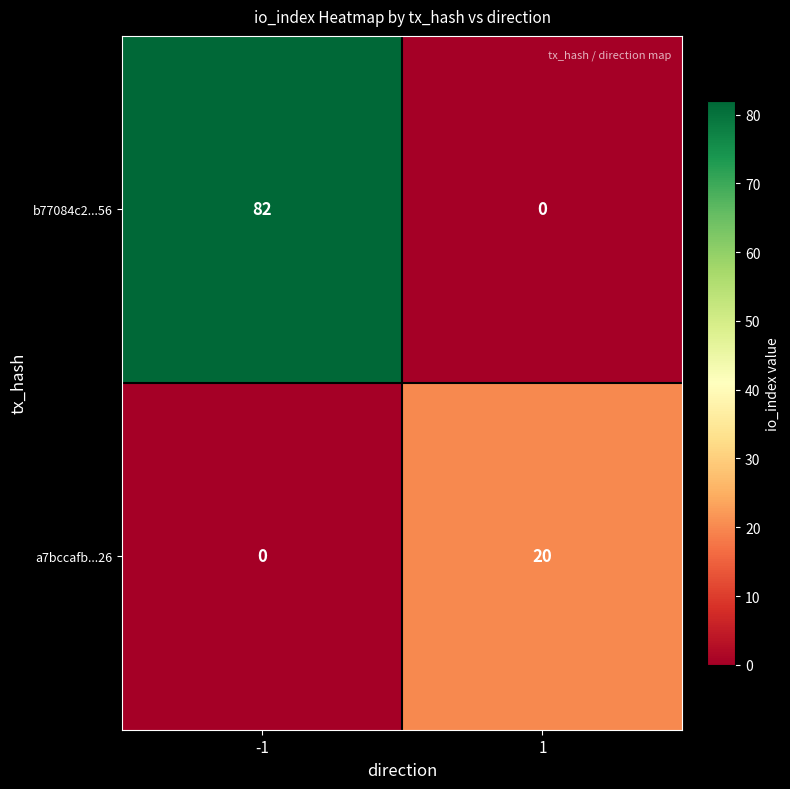

What is the difference between the maximum and minimum values in the a7bccafb...26 series?

20